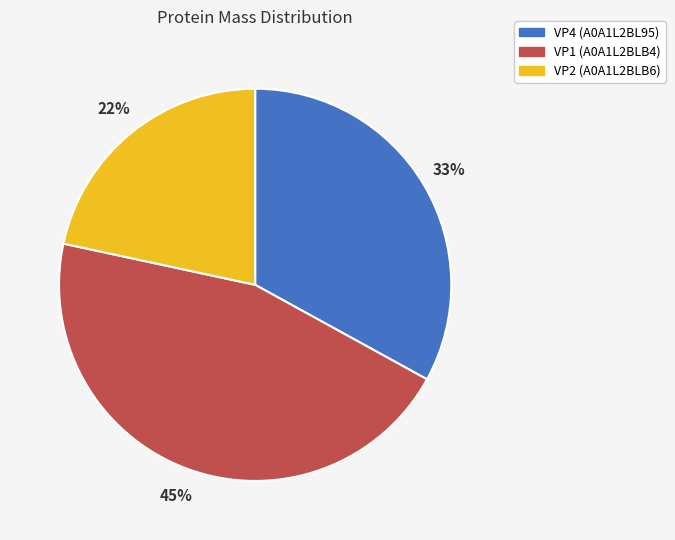

Rank the categories by value from highest to lowest.

VP1 (A0A1L2BLB4), VP4 (A0A1L2BL95), VP2 (A0A1L2BLB6)